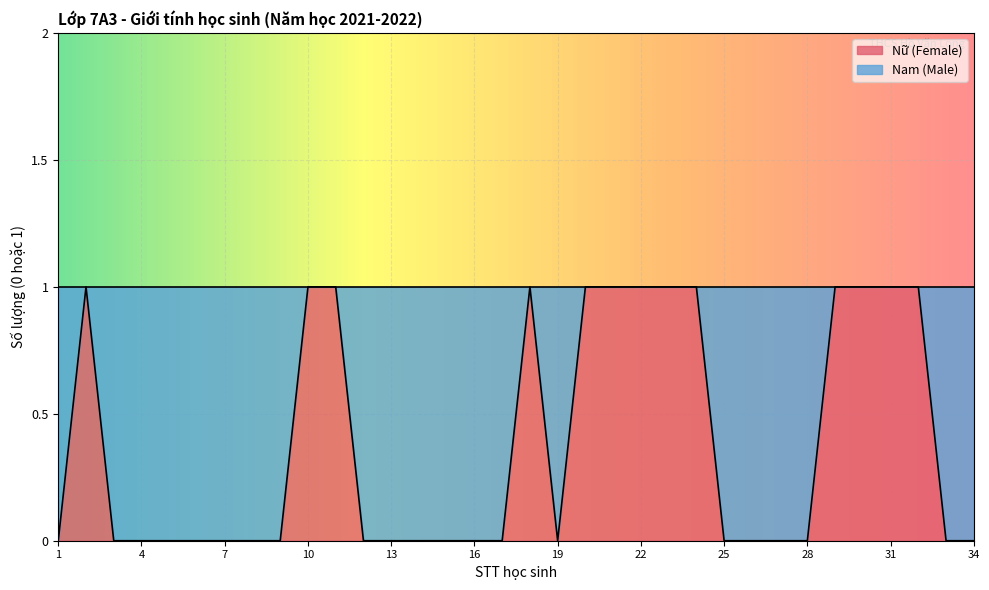

What is the sum of all values?

13